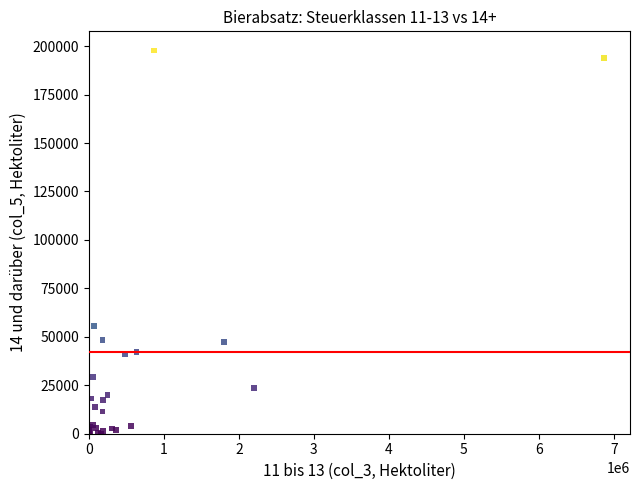

What Y value in the scatter plot is closest to 98898?

55391.4